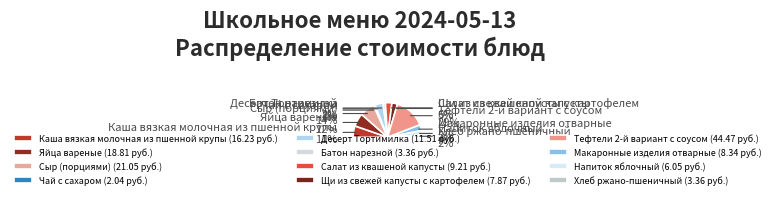

What percentage is NOT represented by Батон нарезной?

97.8%